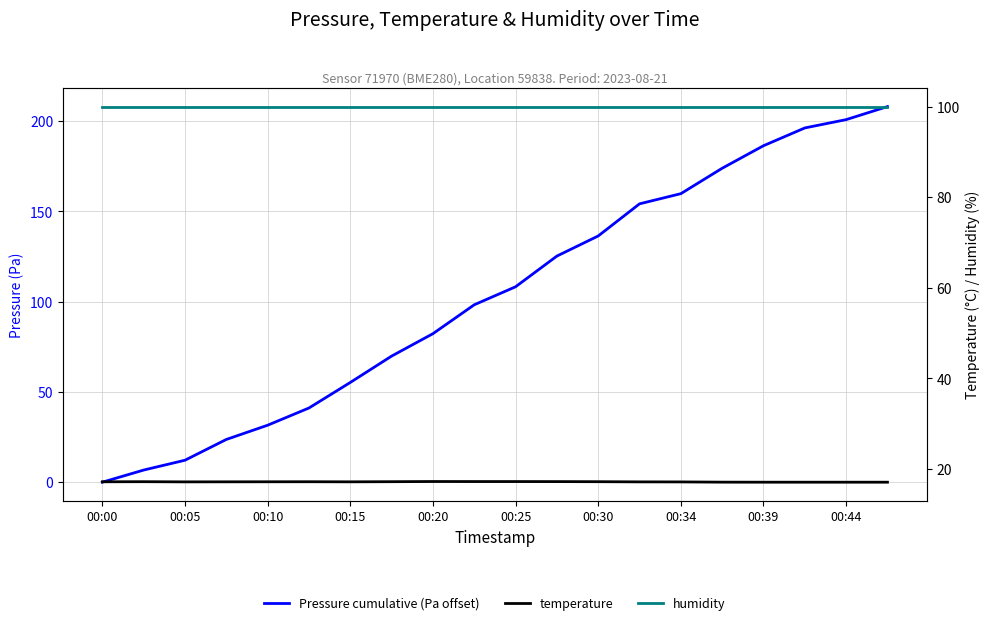

How many intersections are there between Pressure cumulative (Pa offset) and humidity?

1